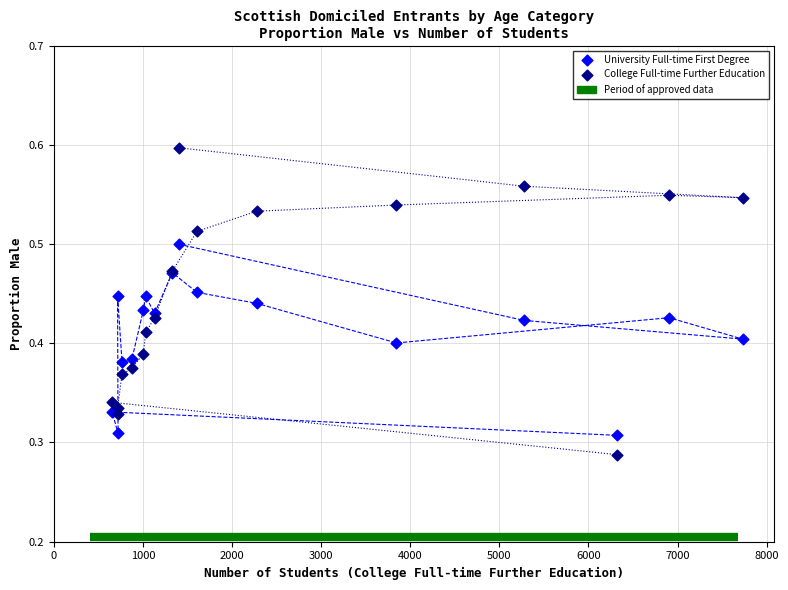

What is the X range (max minus min) for the scatter plot?

7075.0